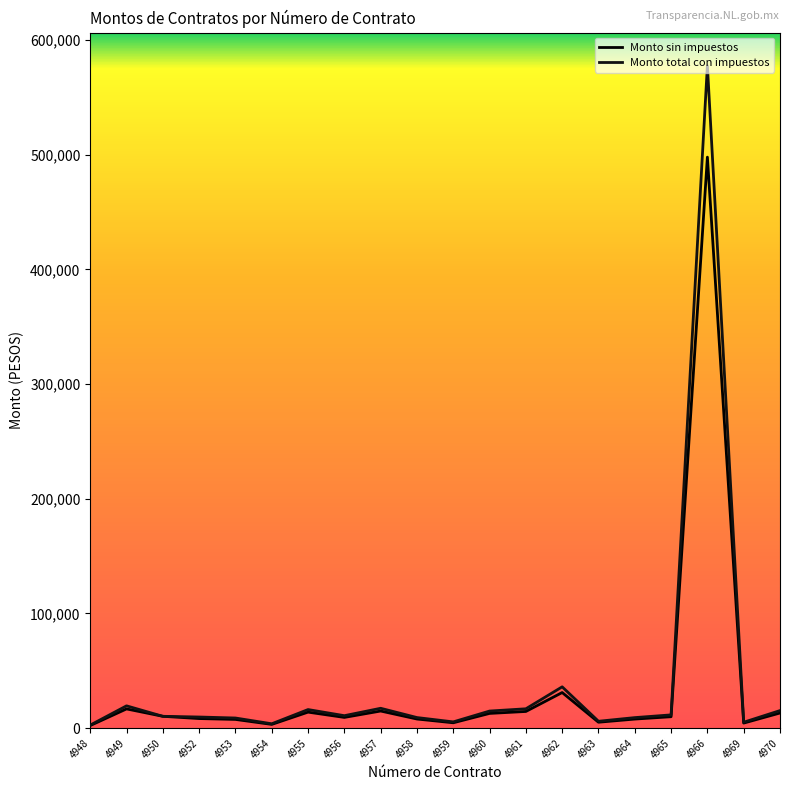

Is this an area chart (filled region under the line)?

No